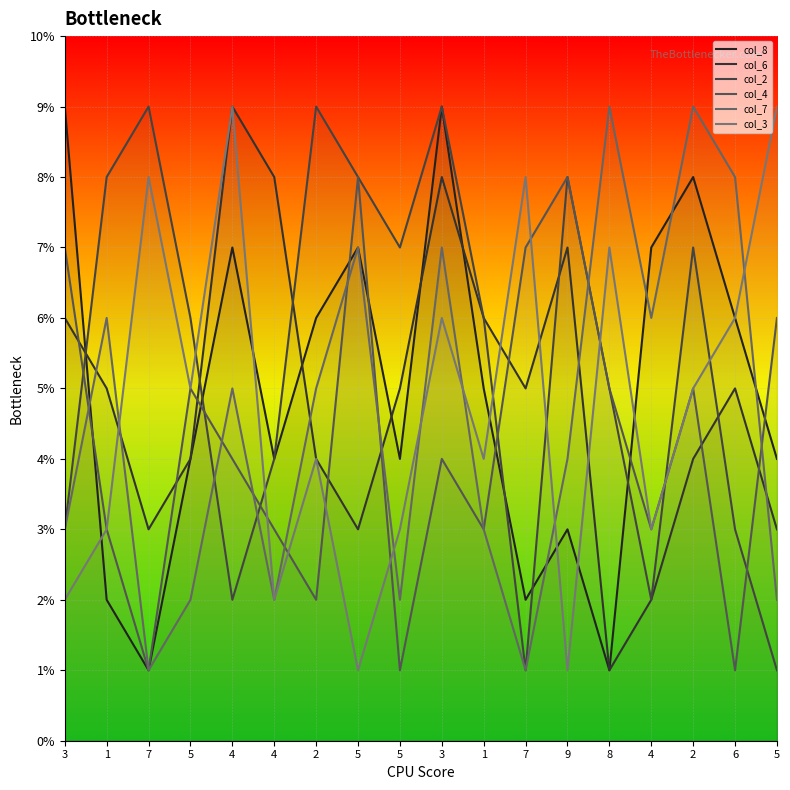

What is the total value across all series at 7?

23